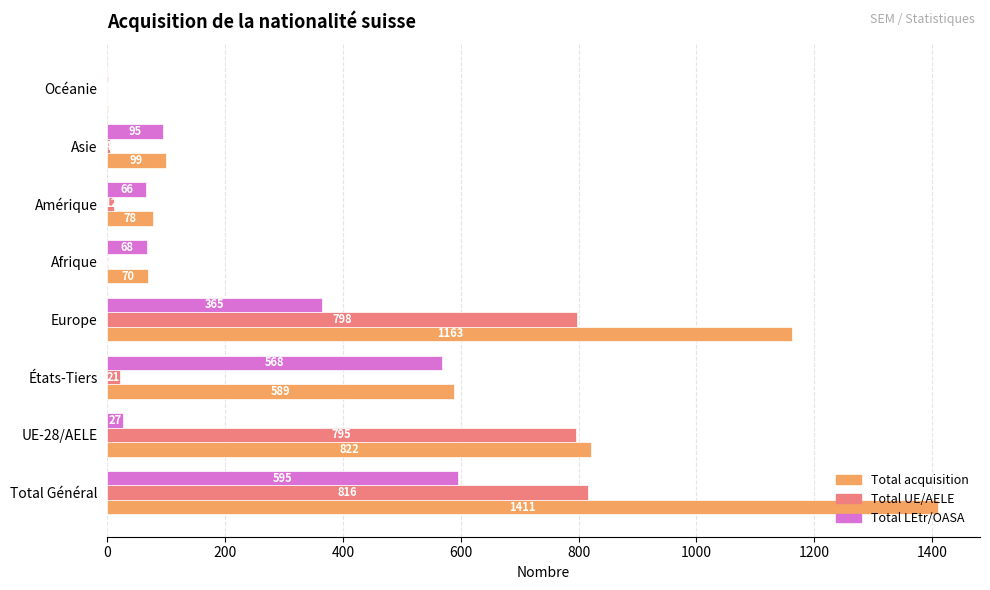

Where is Total LEtr/OASA nearest to the value 298?

Europe